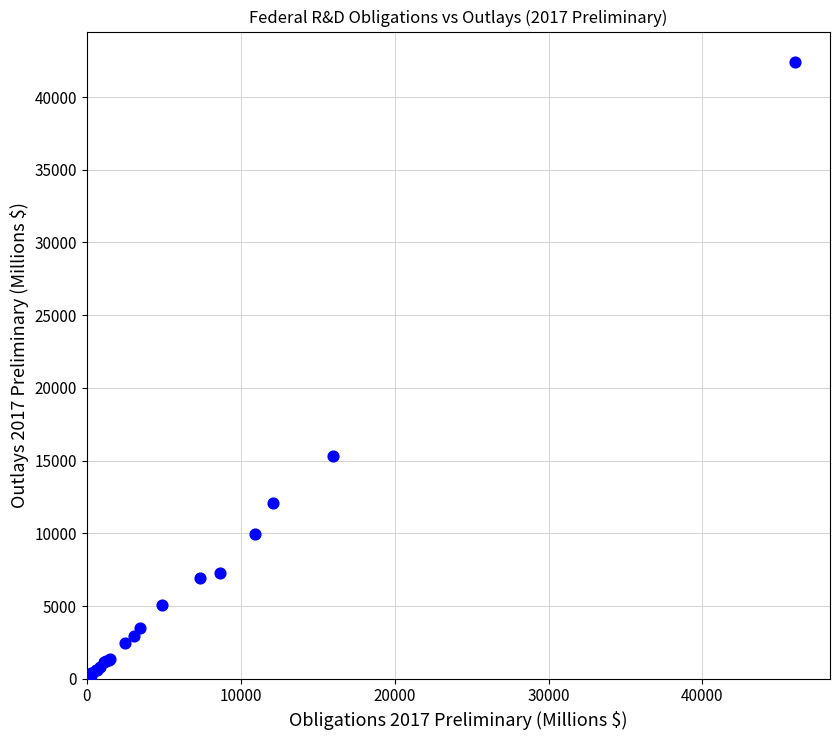

What Y value in the scatter plot is closest to 21193?

15330.5